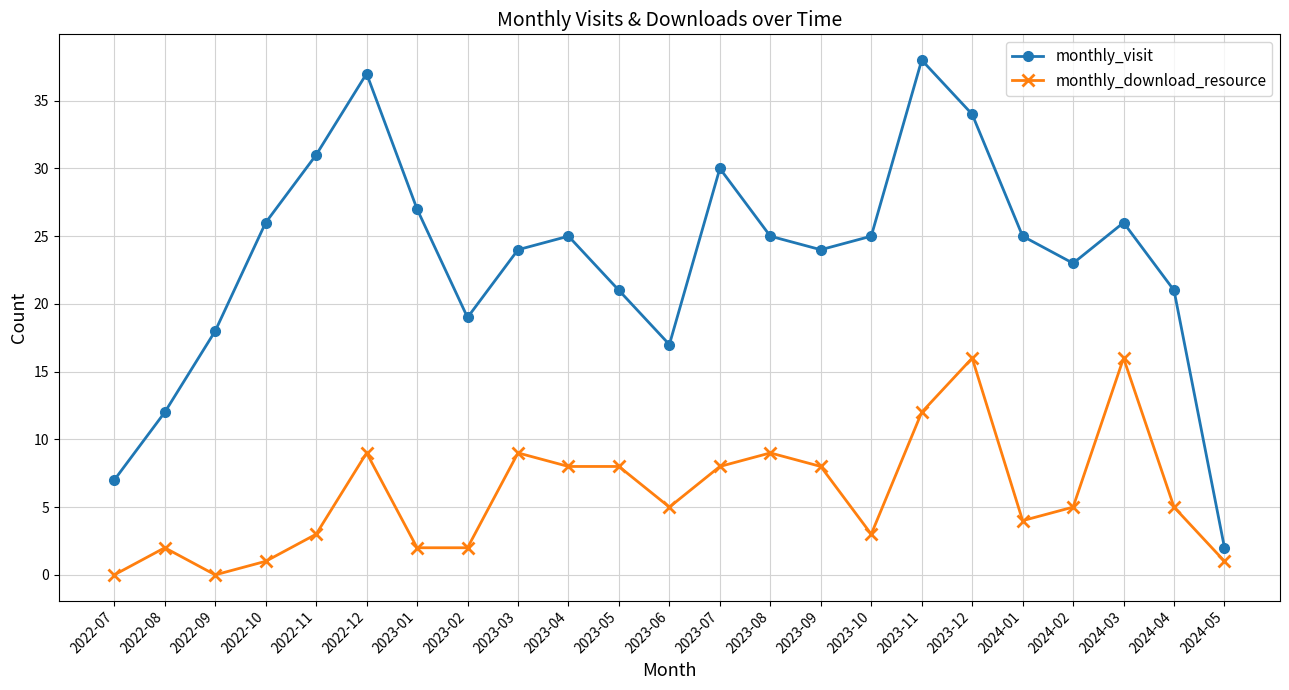

What is the label of the 3rd point from the left?

2022-09